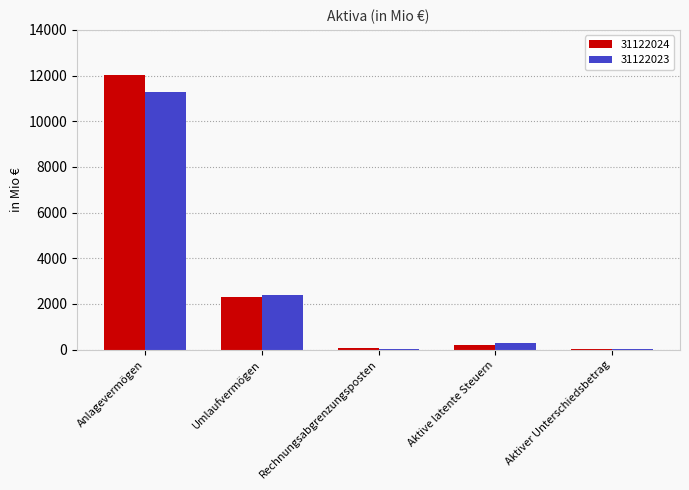

Is the value of 31122023 at Umlaufvermögen greater than the value of 31122024 at Aktiver Unterschiedsbetrag?

Yes